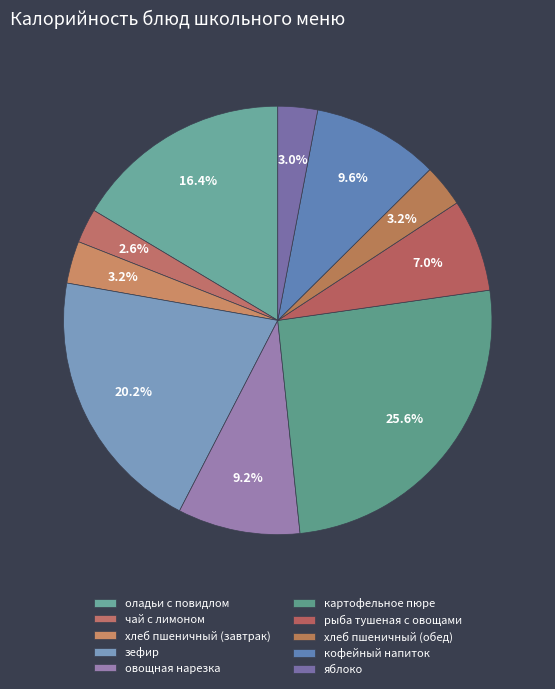

To the nearest percent, what is the difference between the largest and smallest slice percentages?

23%